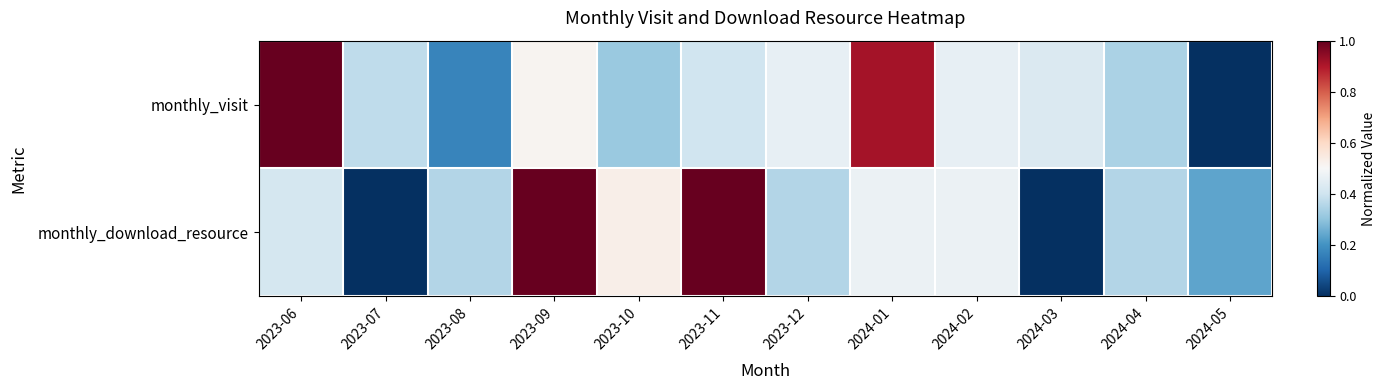

Rank the series by their average value, from highest to lowest.

monthly_visit, monthly_download_resource